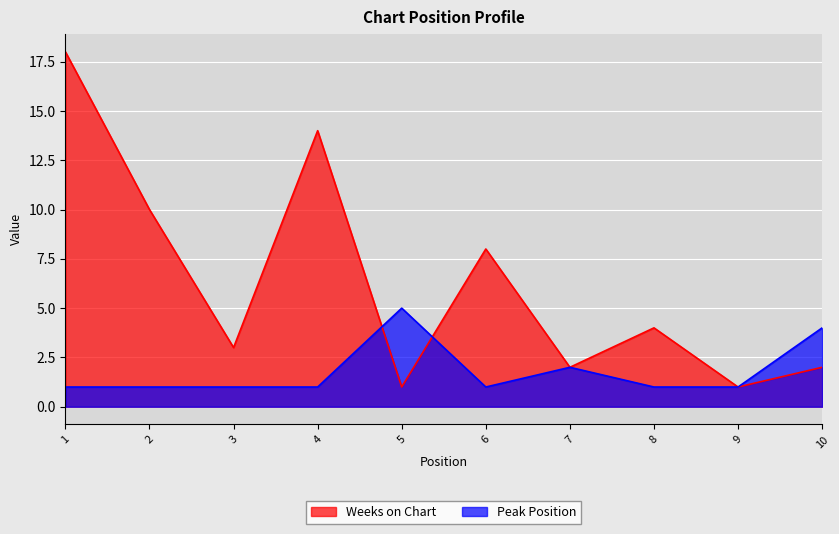

Between which two adjacent categories do Peak Position and Weeks on Chart first intersect?

4 and 5